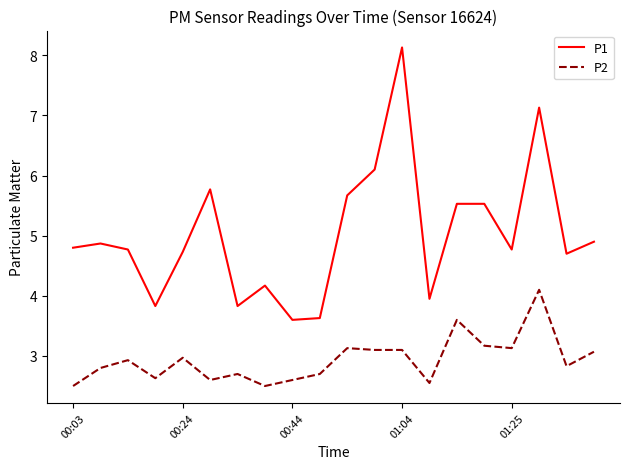

Which series has the largest range (max minus min)?

P1